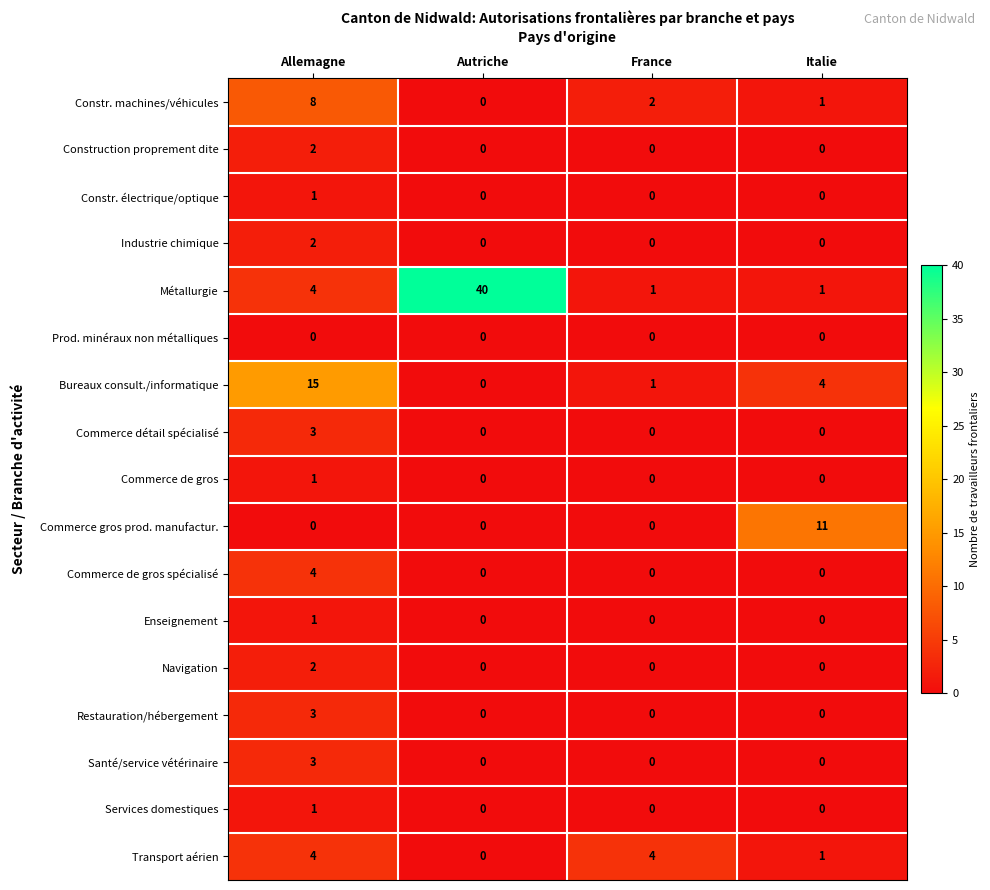

Count the Restauration/hébergement values in the range 0 to 3.

4